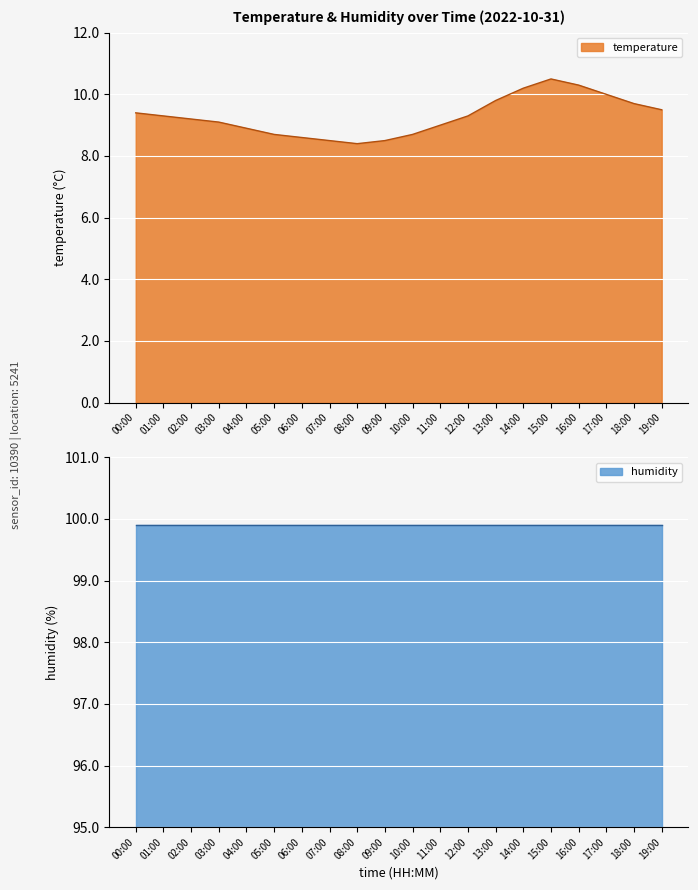

Which has a higher value, 08:00 or 12:00?

12:00